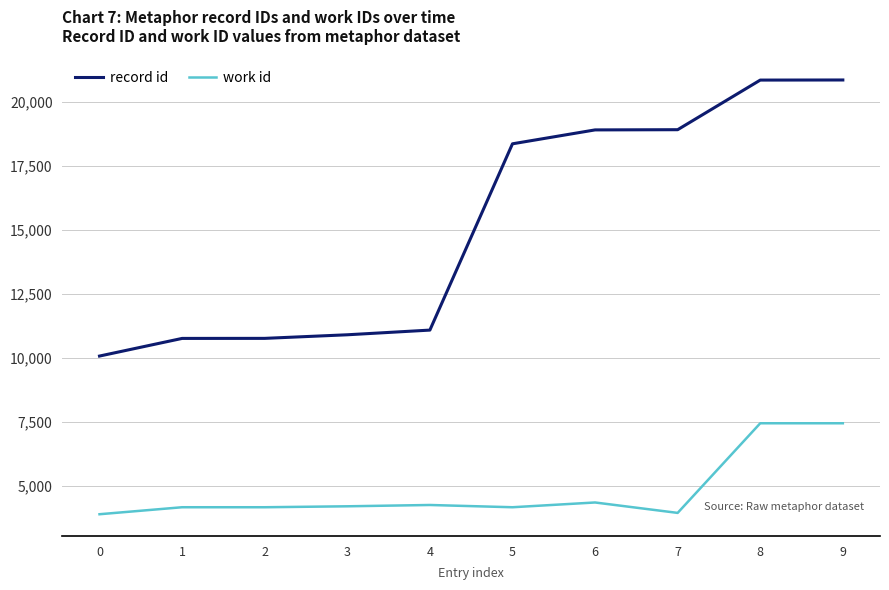

Which series has the widest spread of values?

record id